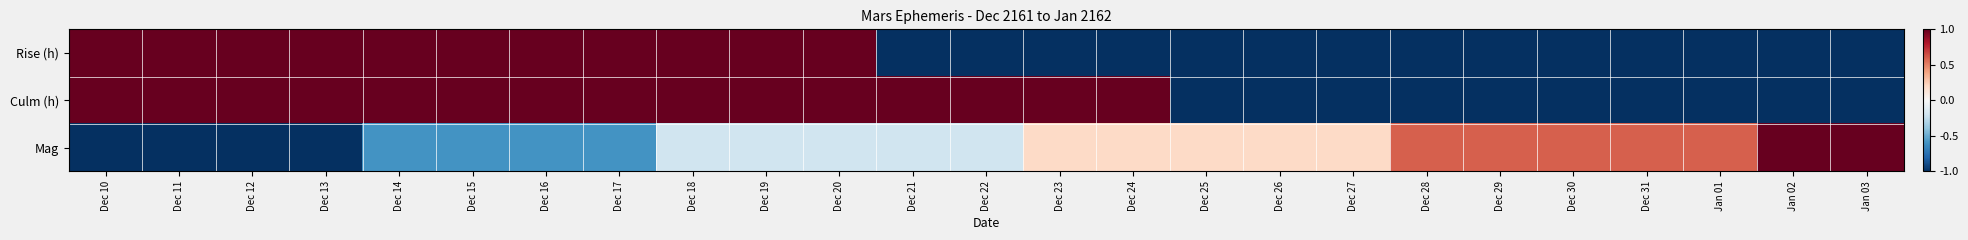

What is the minimum value shown in the chart?

-1.0